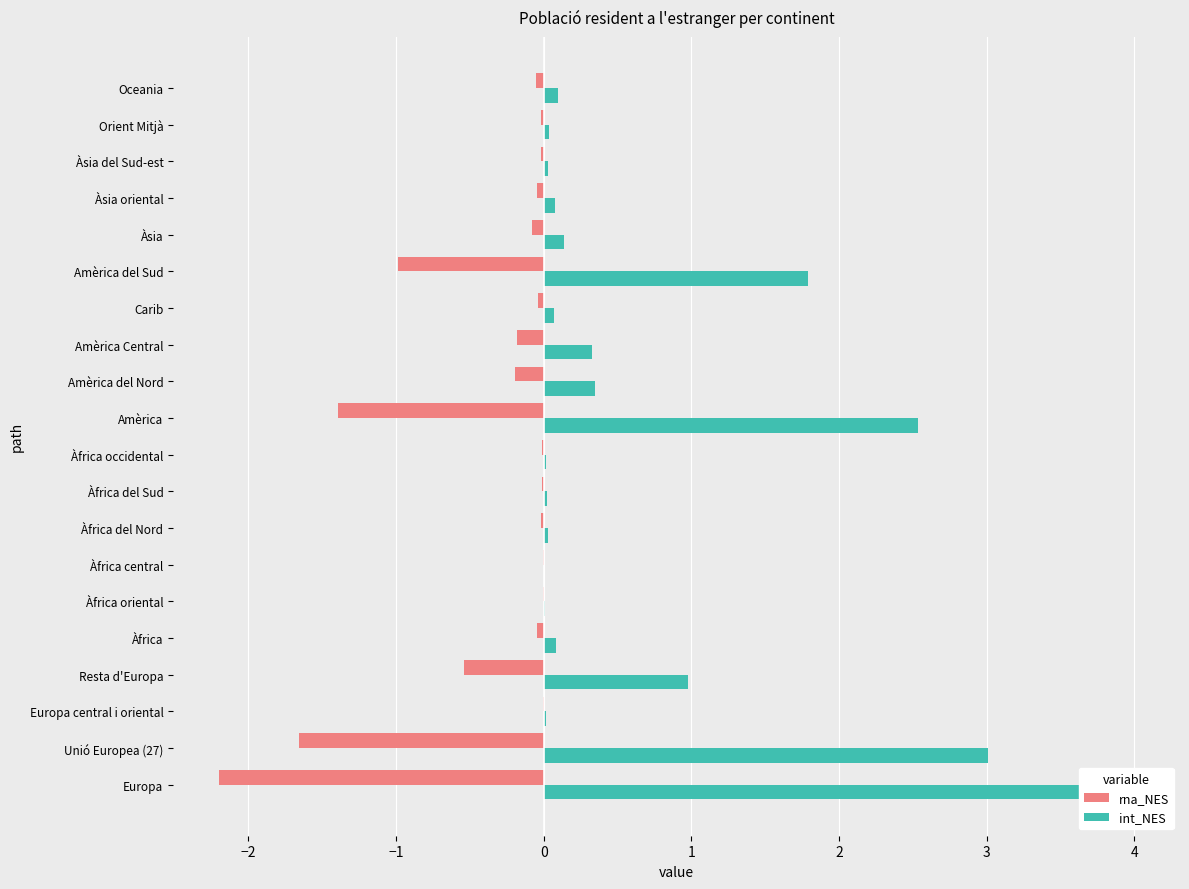

How many series are shown in this chart?

2